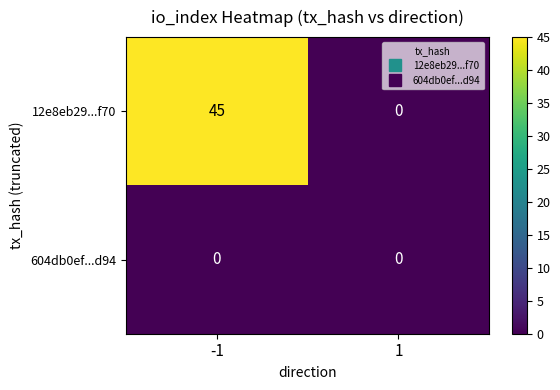

How many distinct data groups are displayed?

2